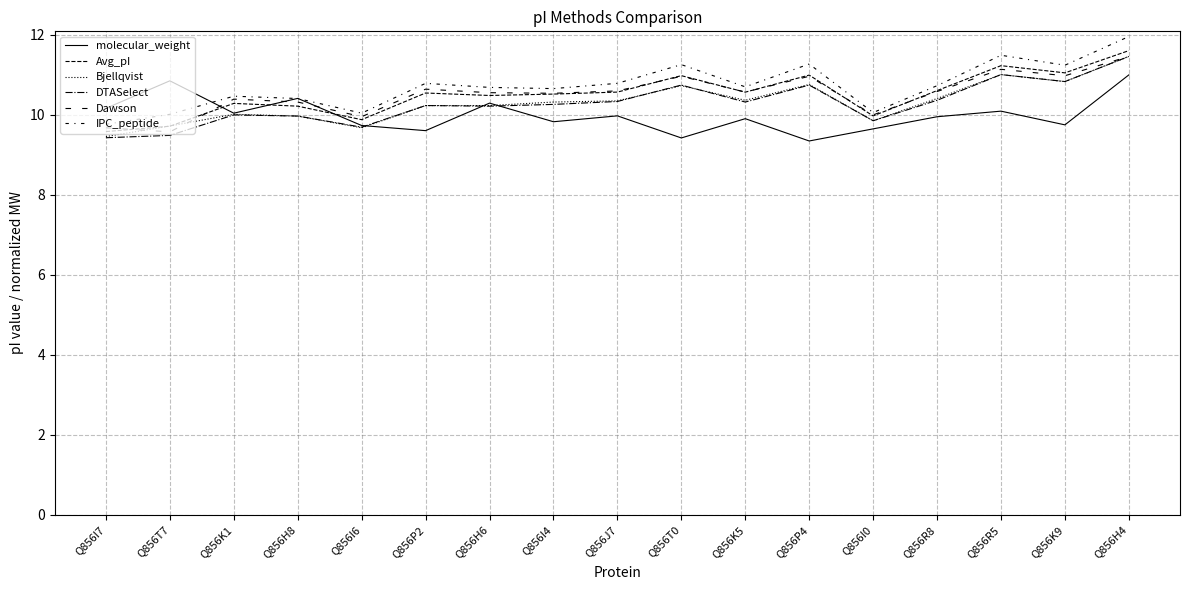

How many lines are shown in the chart?

6